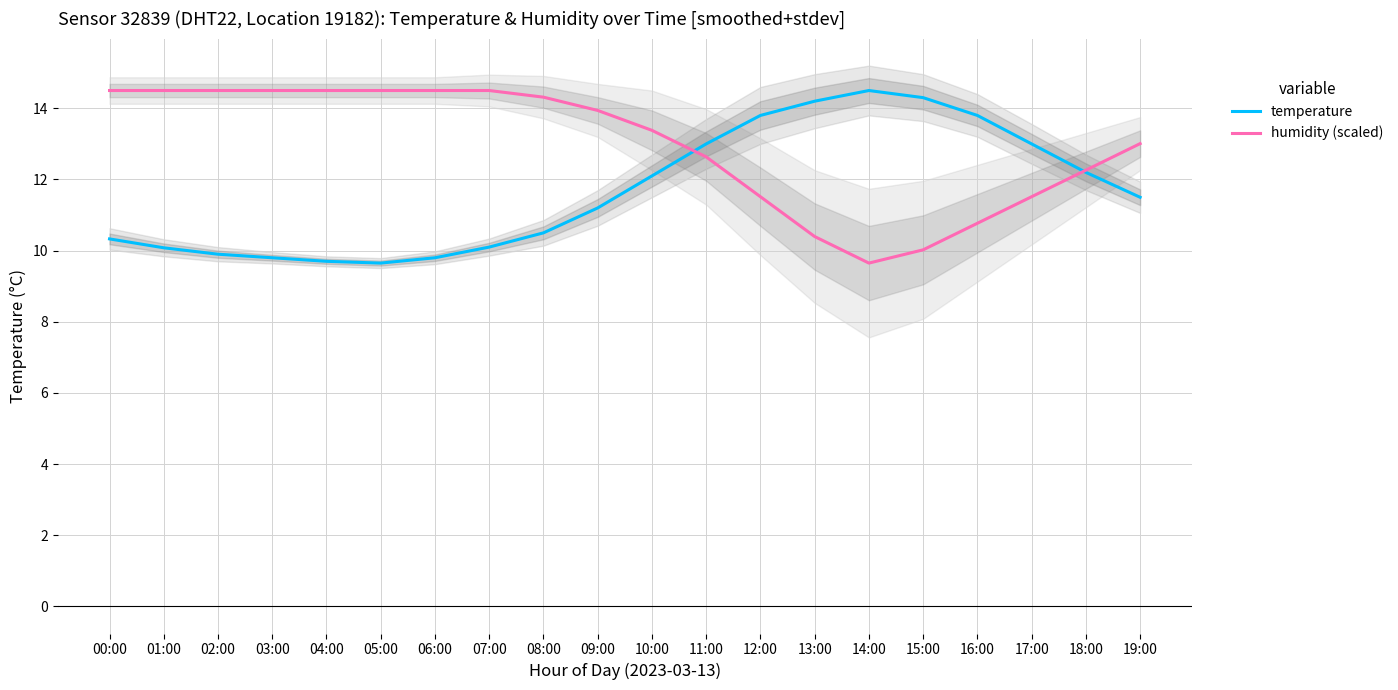

Which series has the largest total across all categories?

humidity (scaled)